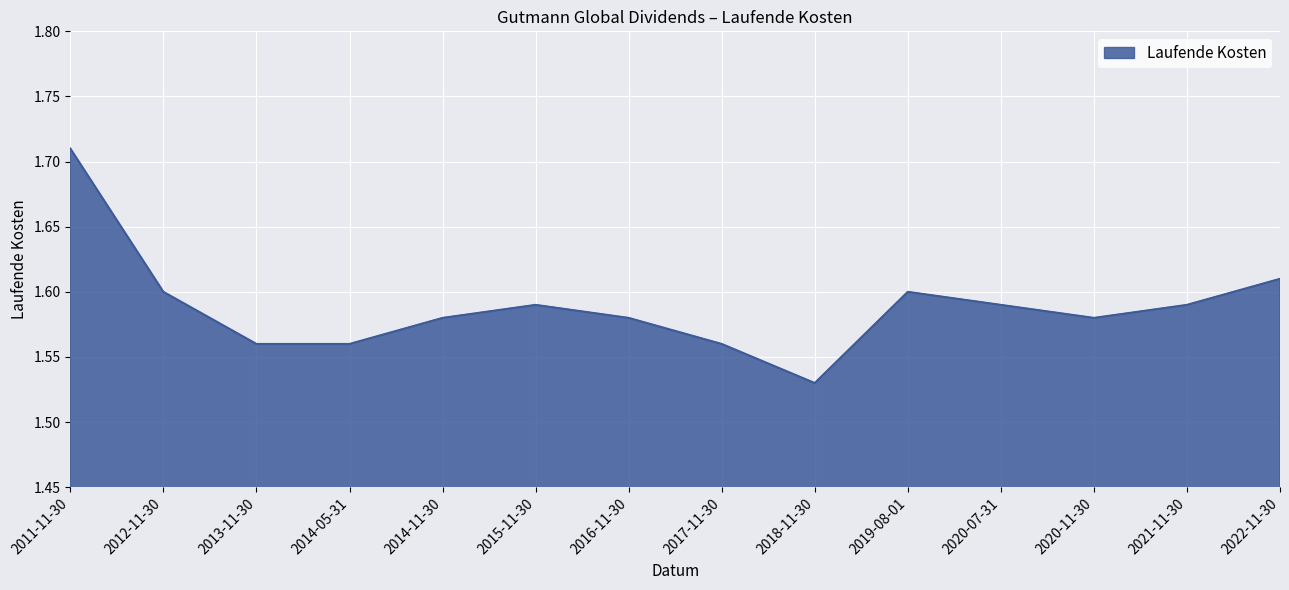

Where is the data nearest to the value 1?

2018-11-30